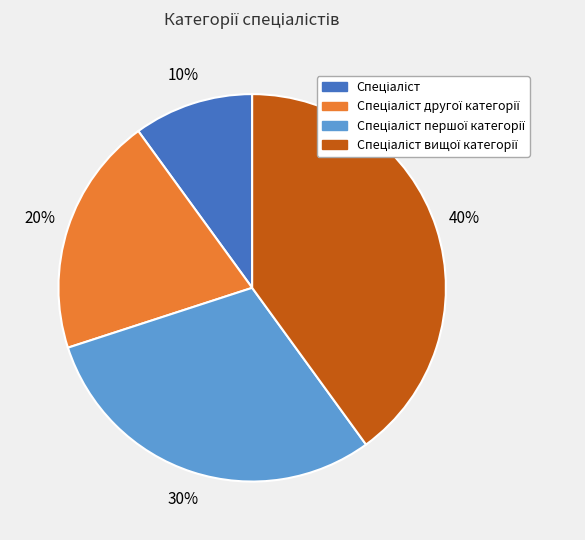

Count the number of slices in the pie.

4